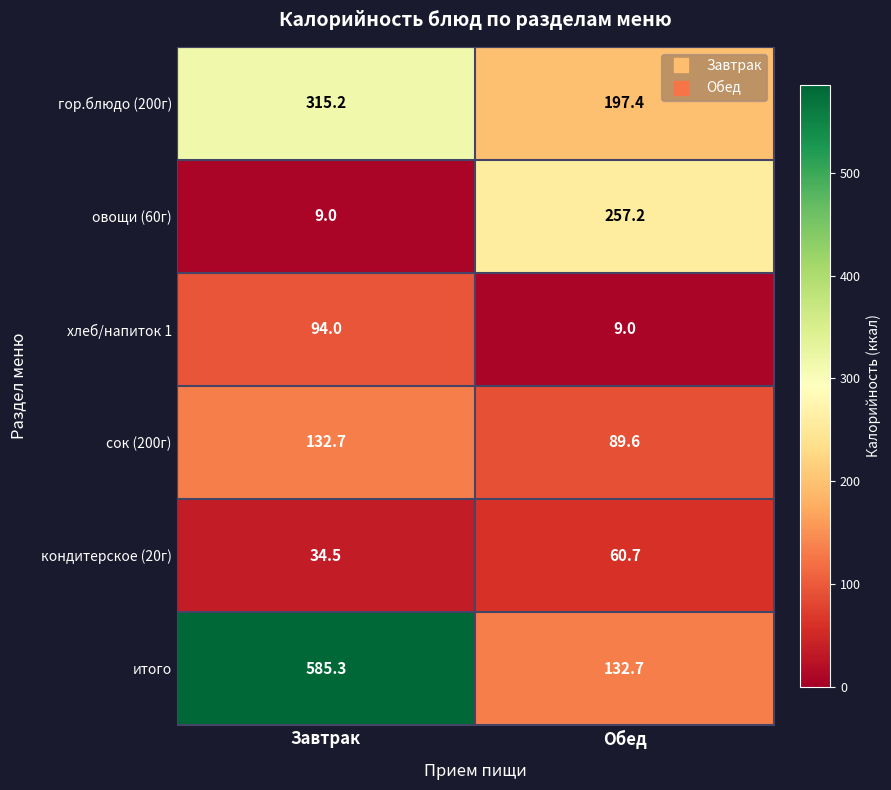

Reading left to right, list all the values displayed in this chart.

гор.блюдо (200г): 315.2	197.4
овощи (60г): 9.0	257.2
хлеб/напиток 1: 94.0	9.0
сок (200г): 132.7	89.6
кондитерское (20г): 34.5	60.7
итого: 585.3	132.7